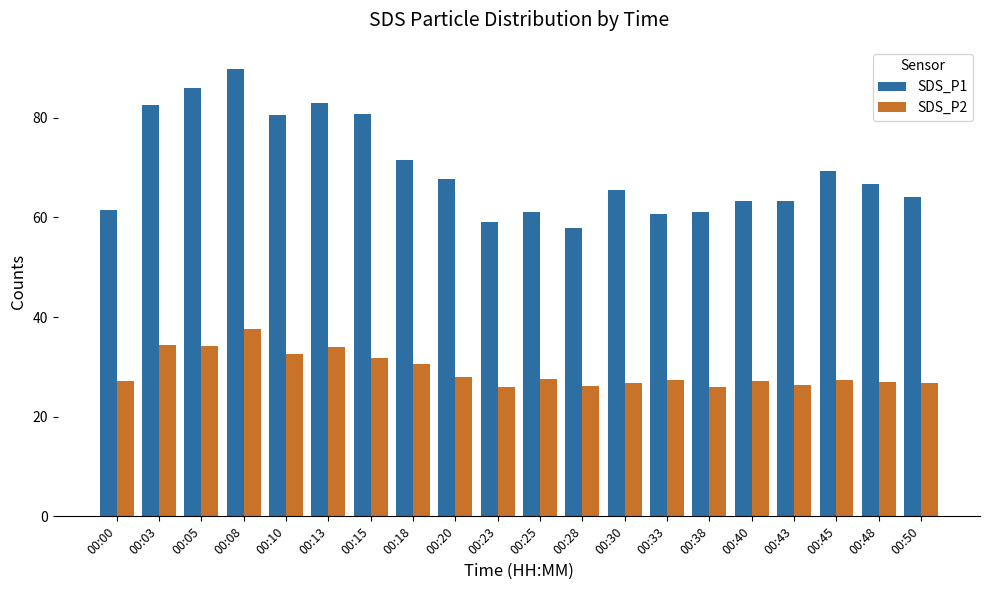

At 00:10, list the series in order from largest to smallest.

SDS_P1, SDS_P2